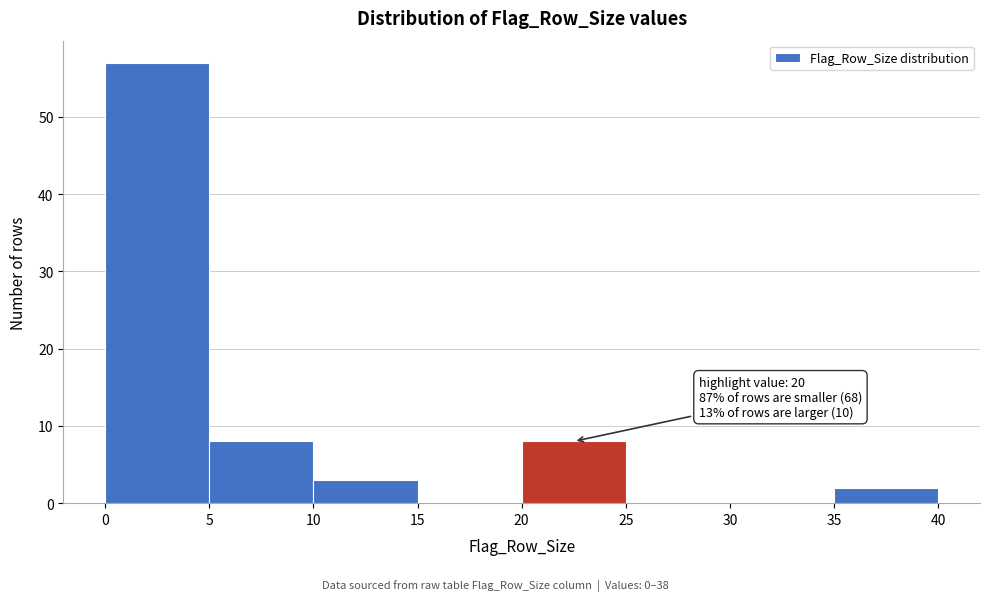

Over which range of the x-axis is the bar tallest?

0 to 5